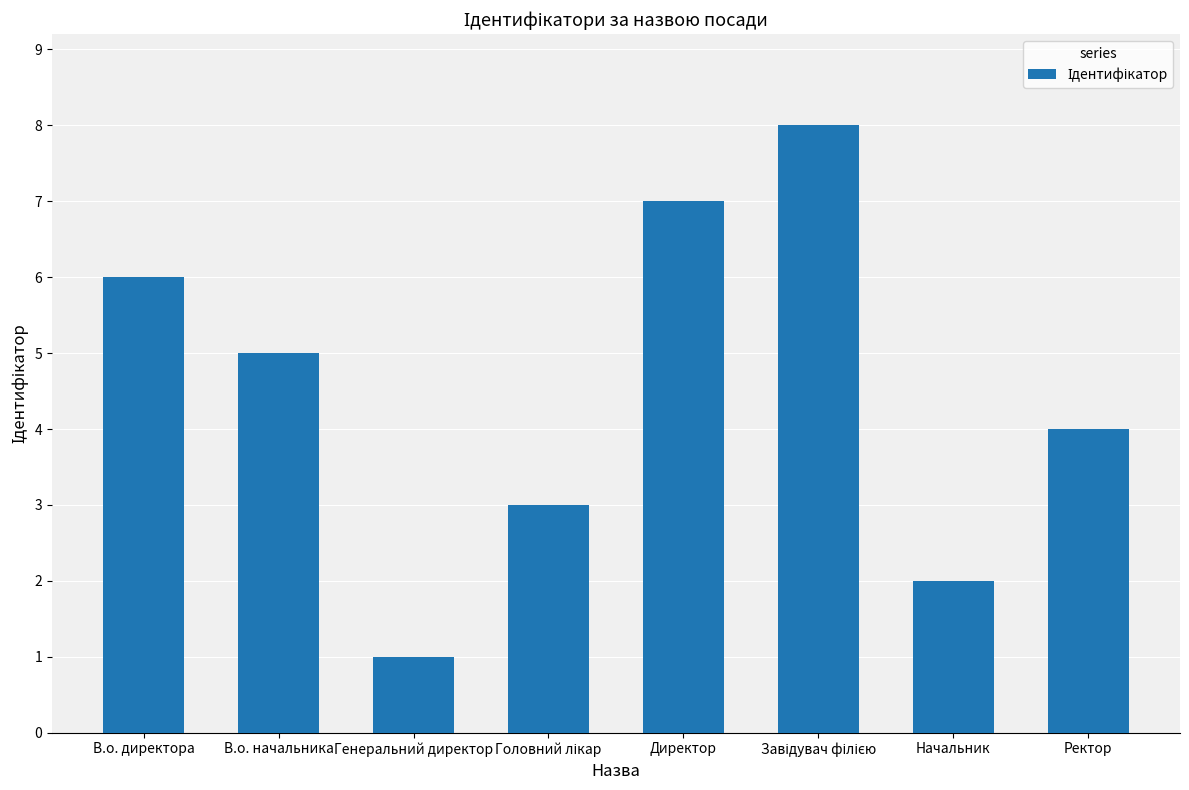

What is the label of the 7th bar from the left?

Начальник